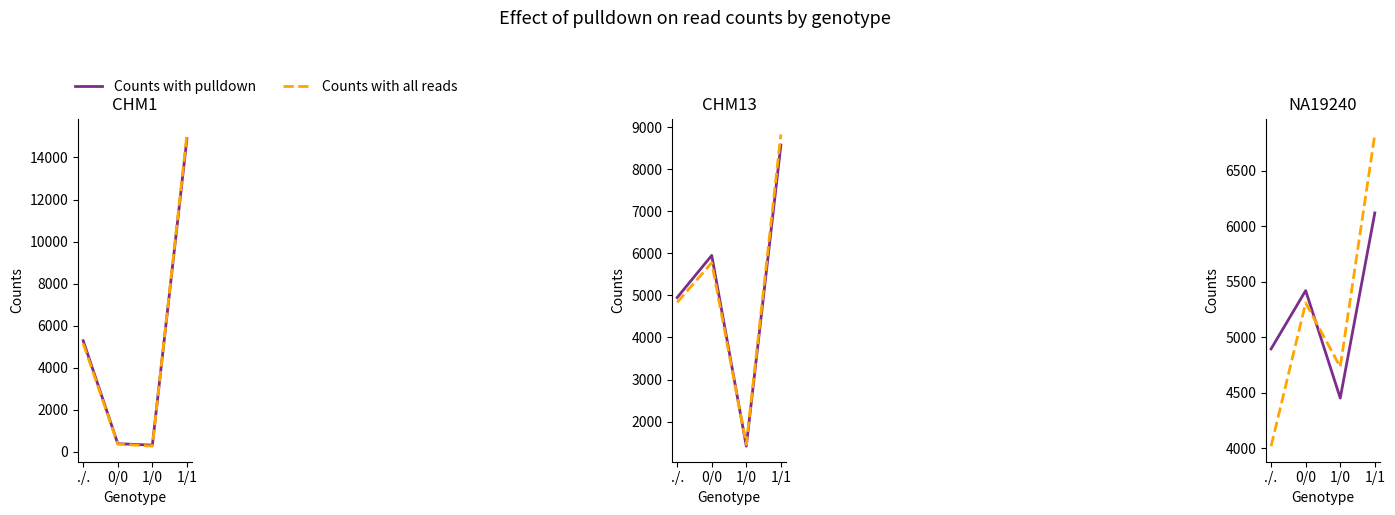

What is the difference between the maximum and second lowest values in the Counts with all reads series?

2095